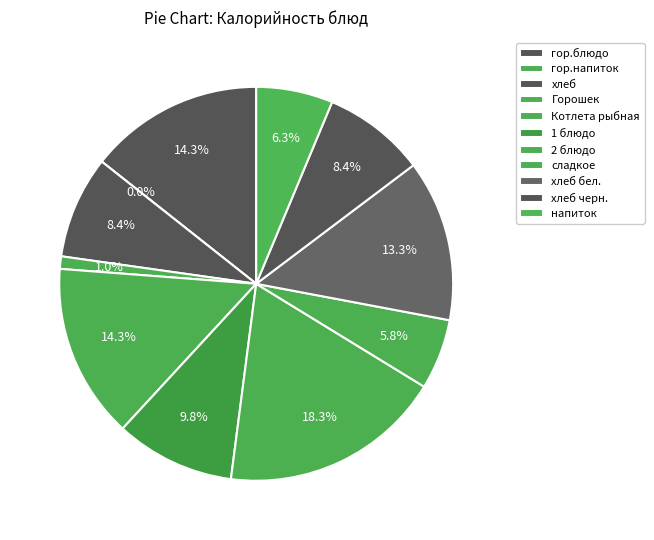

The хлеб slice represents 19% of the pie. True or false?

False